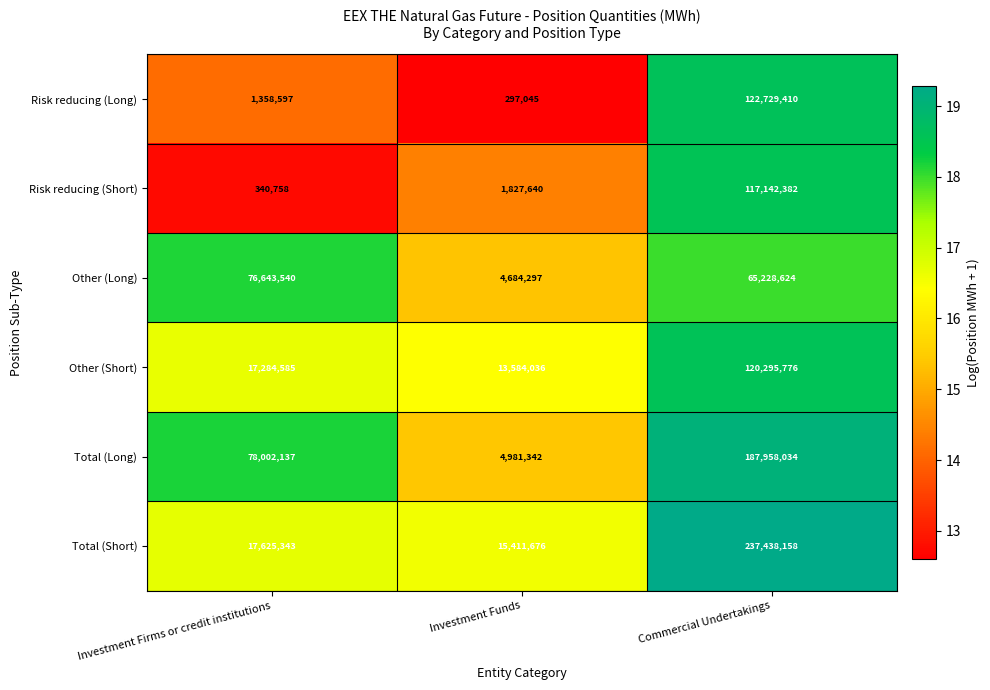

What is the difference between the maximum and minimum values in the Total (Short) series?

222026482